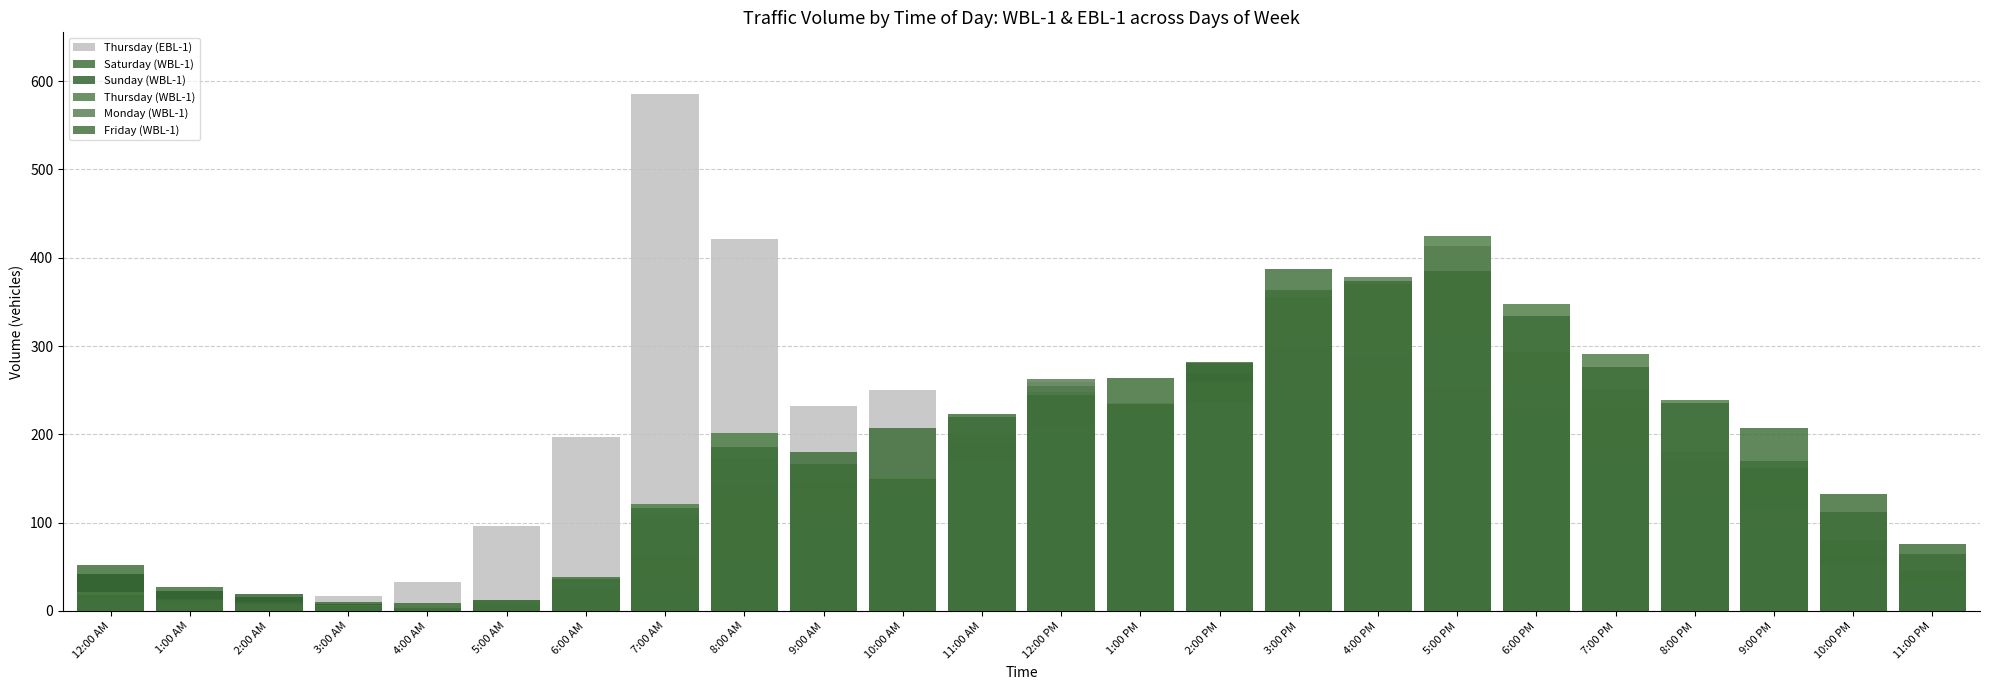

How many bars are there in each group?

6